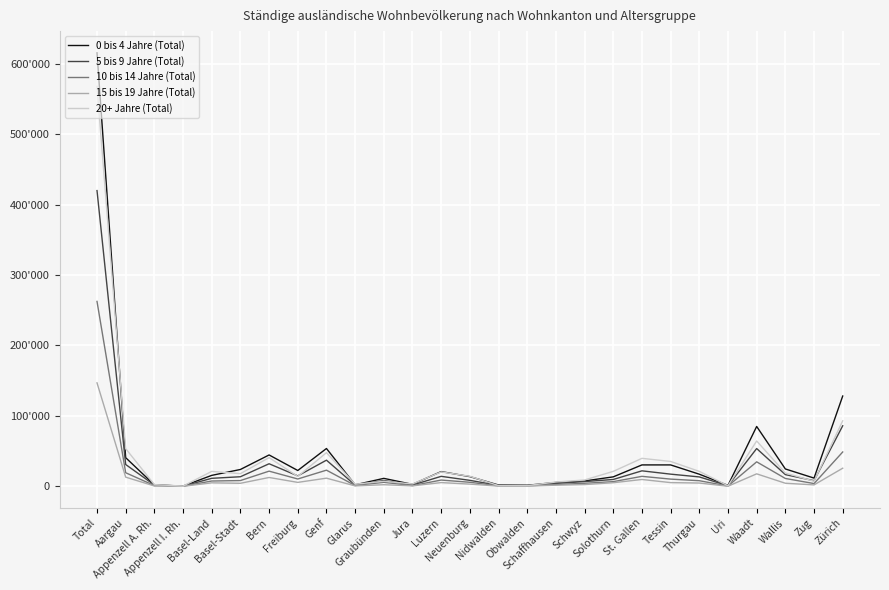

Rank the series at Schaffhausen from lowest to highest value.

15 bis 19 Jahre (Total), 10 bis 14 Jahre (Total), 5 bis 9 Jahre (Total), 0 bis 4 Jahre (Total), 20+ Jahre (Total)